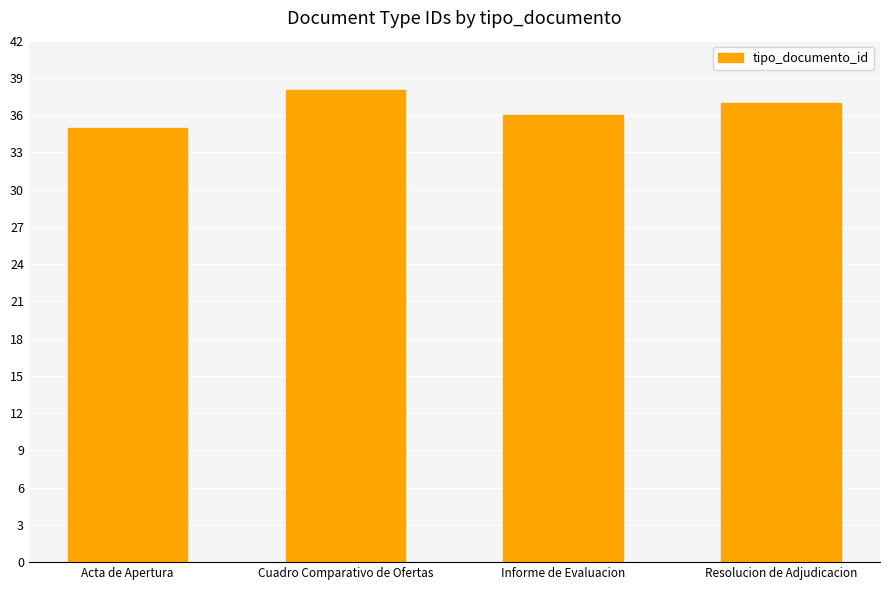

What is the ratio of the value at Resolucion de Adjudicacion to the value at Informe de Evaluacion?

1.0